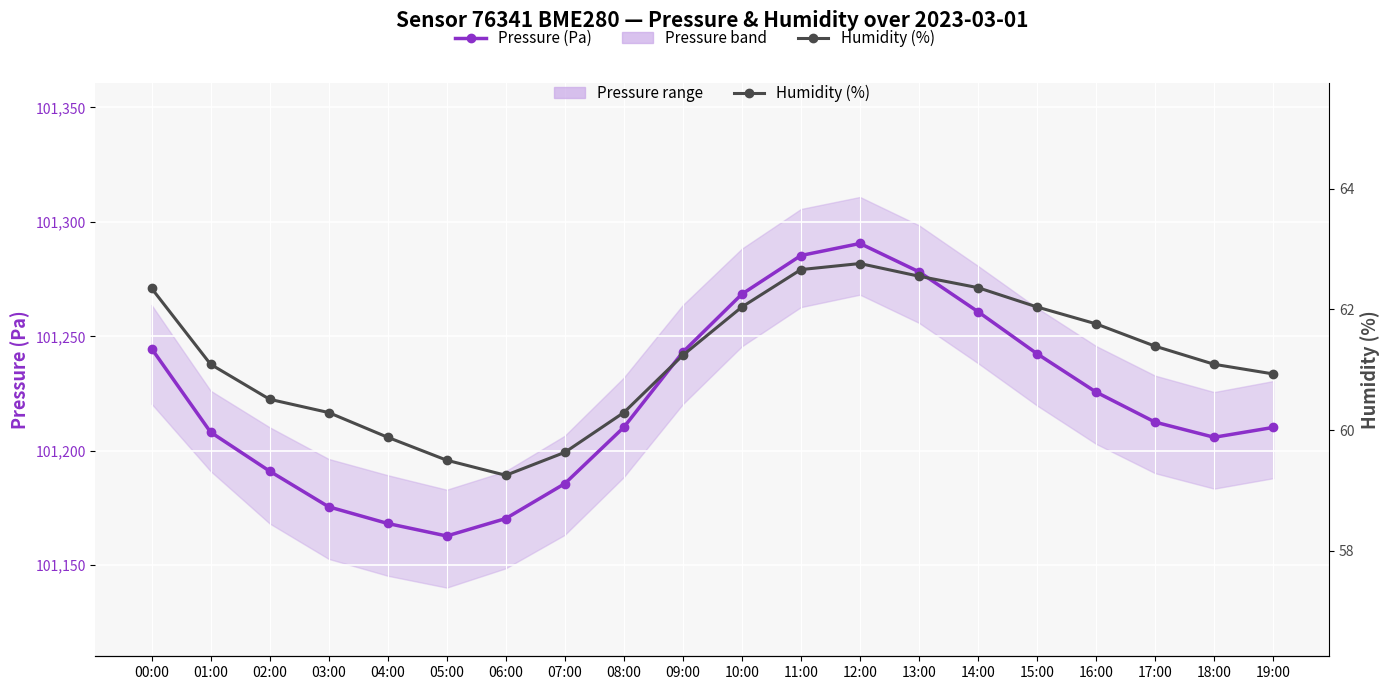

What value does the Pressure (Pa) series have at 15:00?

101242.4